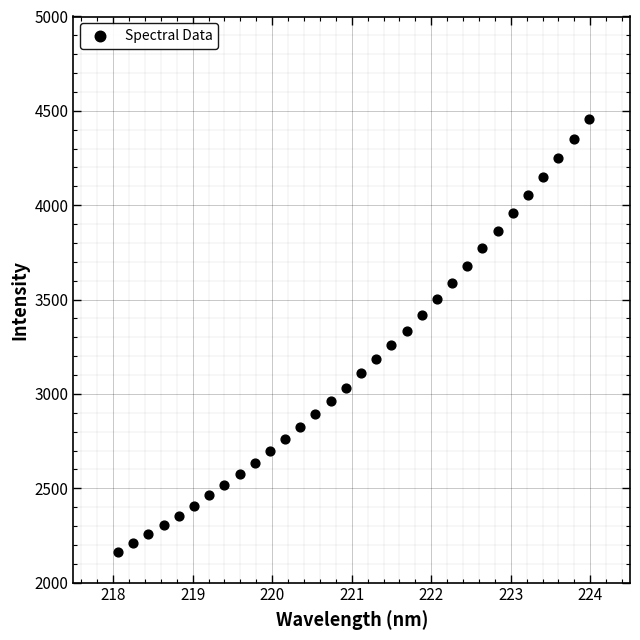

What is the range of Y values (max minus min)?

2293.4